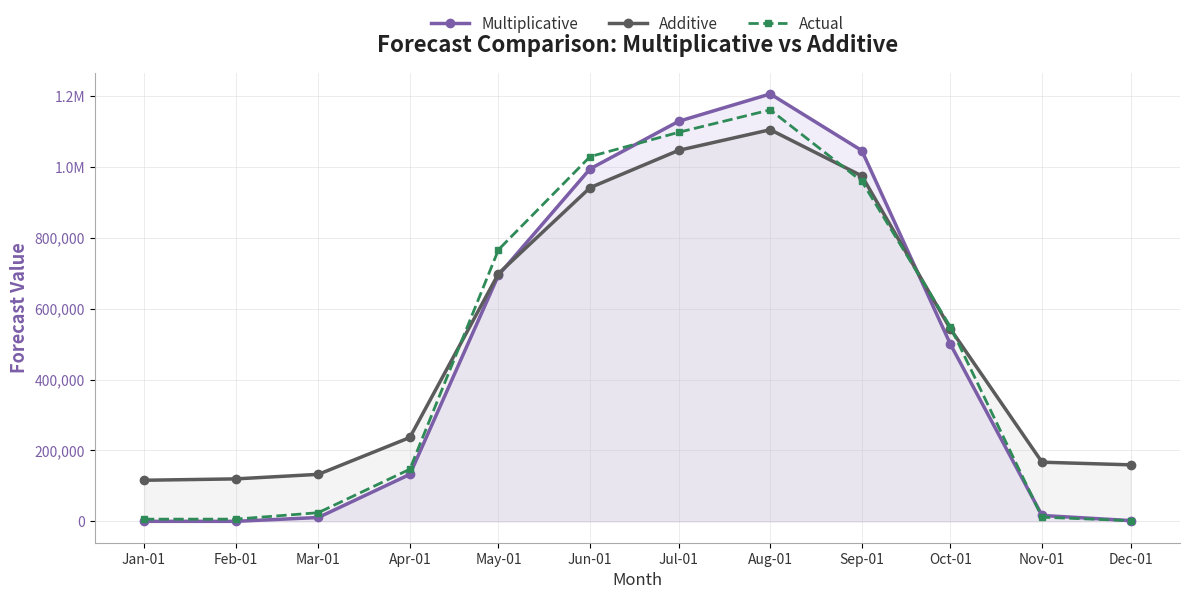

Reading left to right, transcribe all the data shown in this chart.

Multiplicative: Jan-01=0.0	Feb-01=22.7	Mar-01=10887.6	Apr-01=132566.9	May-01=694759.9	Jun-01=994700.1	Jul-01=1128936.3	Aug-01=1206122.2	Sep-01=1046243.2	Oct-01=499612.3	Nov-01=16575.0	Dec-01=2150.3
Additive: Jan-01=115982.9	Feb-01=119804.6	Mar-01=132635.7	Apr-01=236650.7	May-01=699159.8	Jun-01=941620.9	Jul-01=1046971.6	Aug-01=1105183.5	Sep-01=974830.3	Oct-01=542721.6	Nov-01=166931.3	Dec-01=159476.2
Actual: Jan-01=6154.0	Feb-01=6277.0	Mar-01=24428.0	Apr-01=147176.0	May-01=766682.0	Jun-01=1029274.0	Jul-01=1097861.0	Aug-01=1161093.0	Sep-01=959540.0	Oct-01=548609.0	Nov-01=11794.0	Dec-01=1952.0